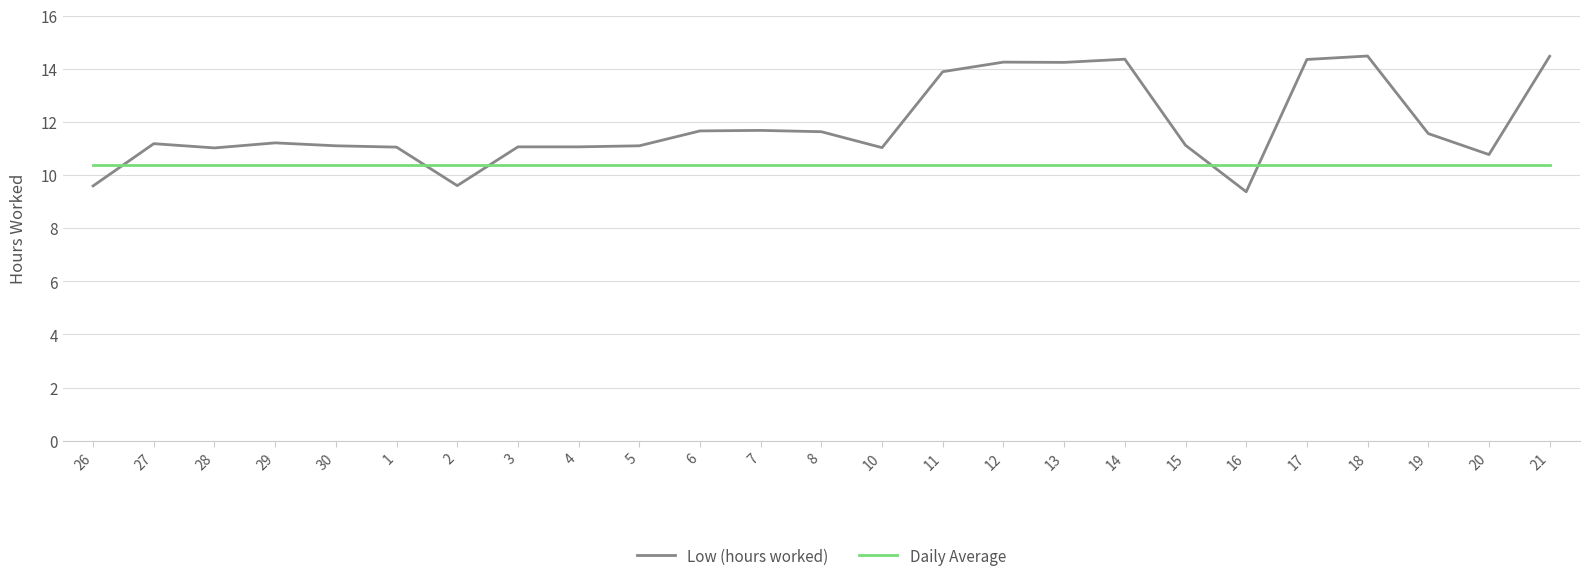

What is the lowest value of the Low (hours worked) series?

9.4